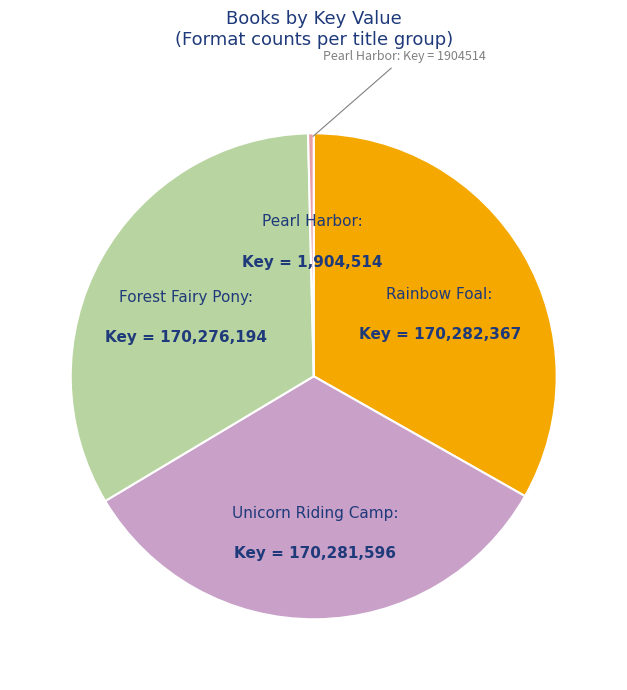

Is there any slice that represents more than half of the pie?

No